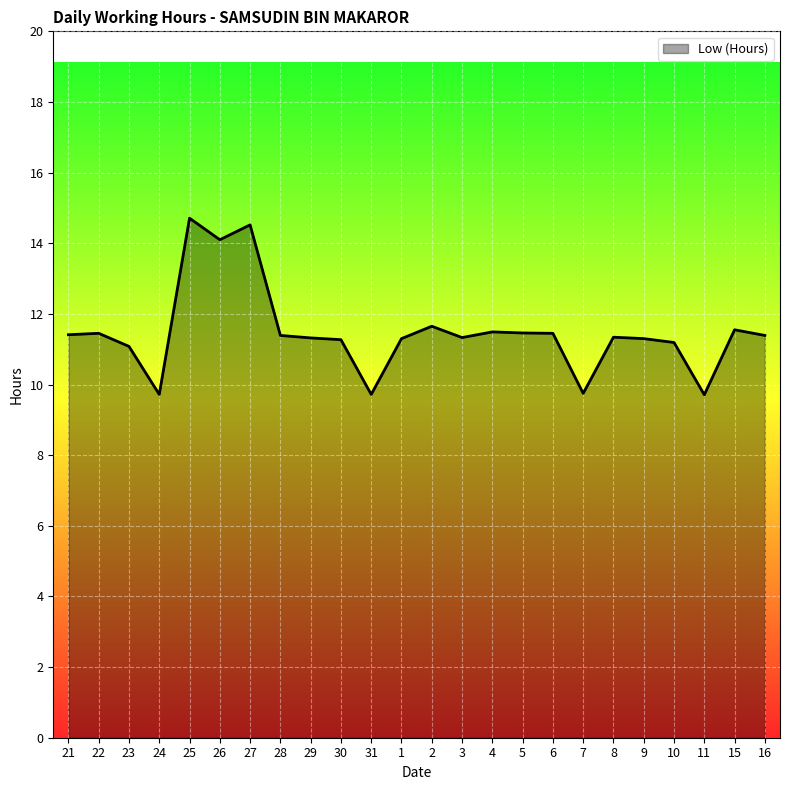

Does the chart display data point markers on the line(s)?

No